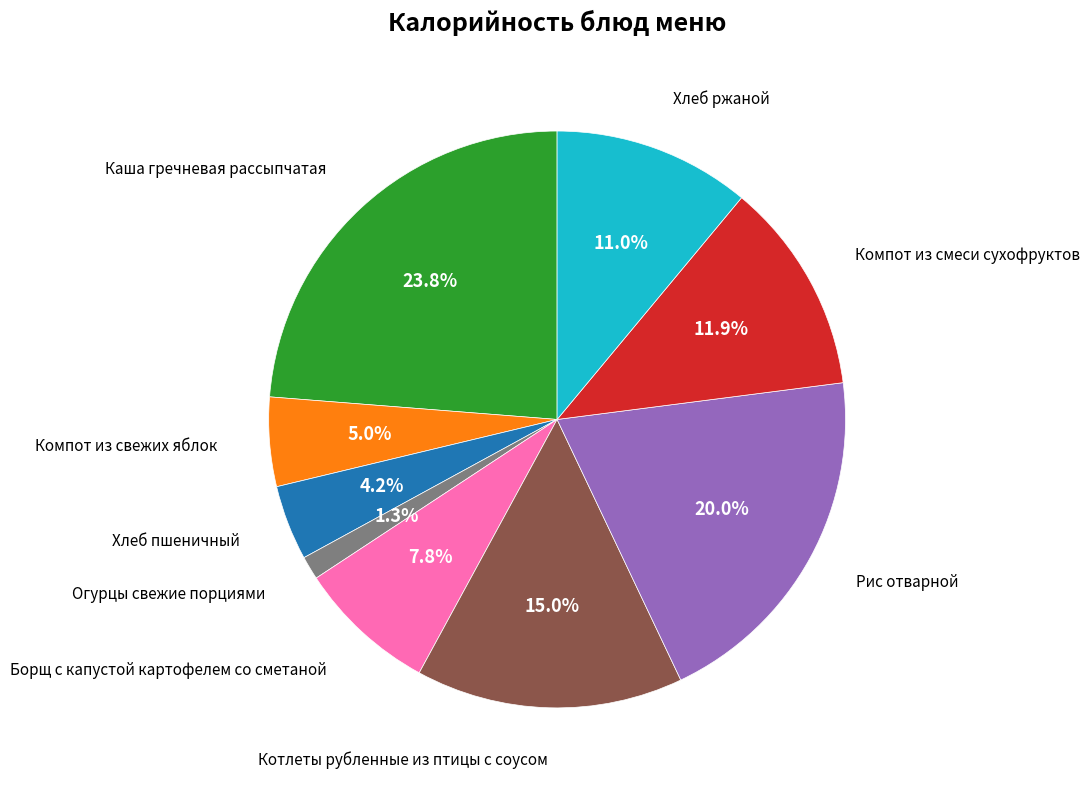

To the nearest percent, what is the difference between the largest and smallest slice percentages?

22%